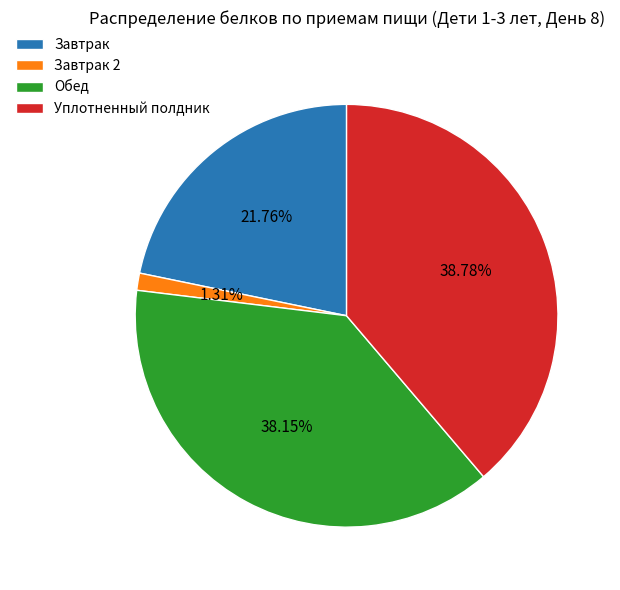

The Обед slice represents 50% of the pie. True or false?

False